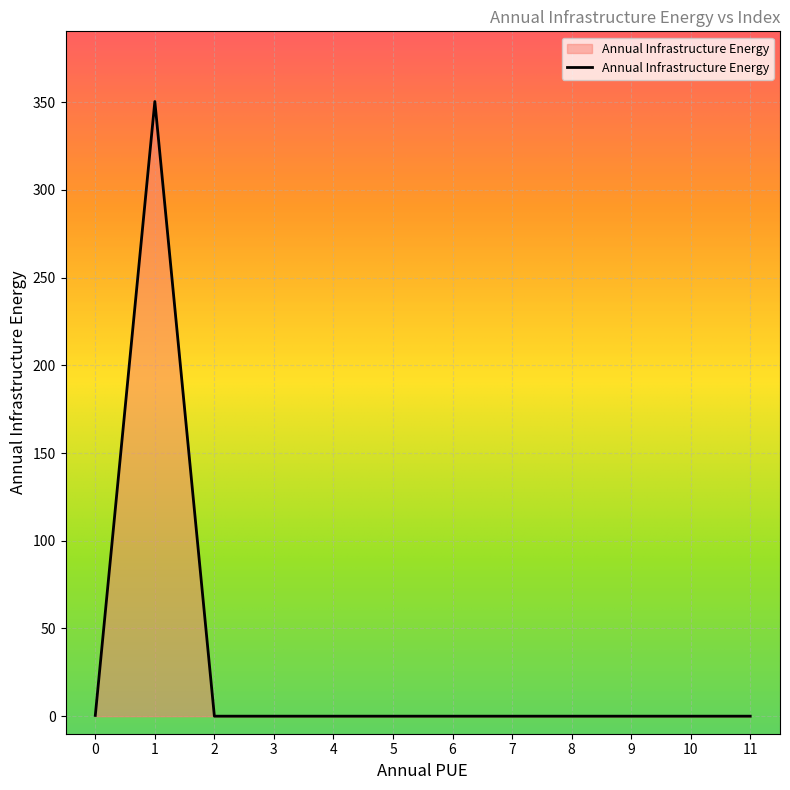

The value at 7 is -138.8. True or false?

False